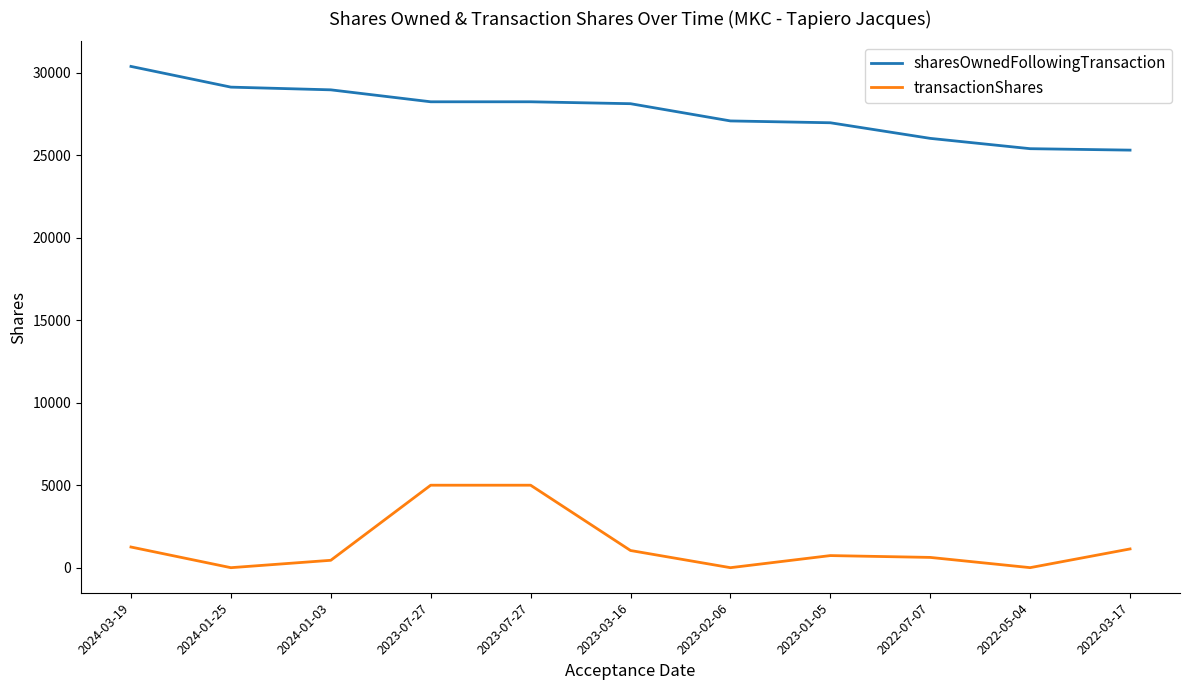

True or false: transactionShares and sharesOwnedFollowingTransaction intersect in this chart.

False